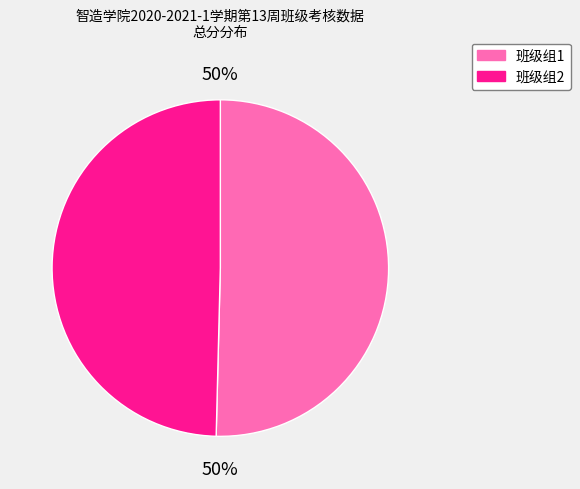

To the nearest percent, what is the average slice percentage?

50%